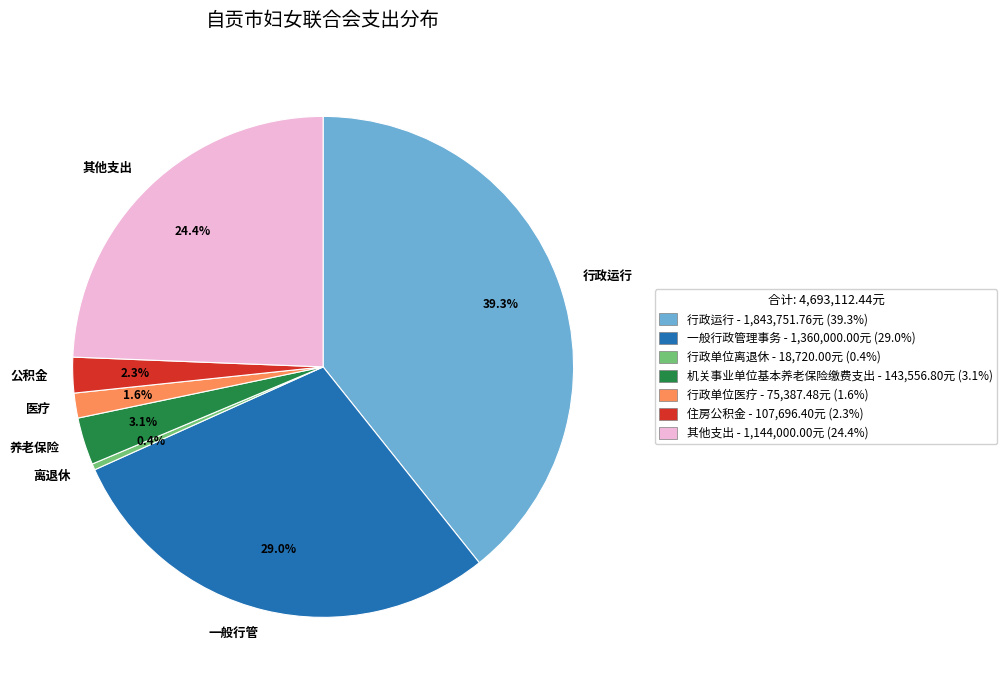

Is there a majority slice in this chart?

No